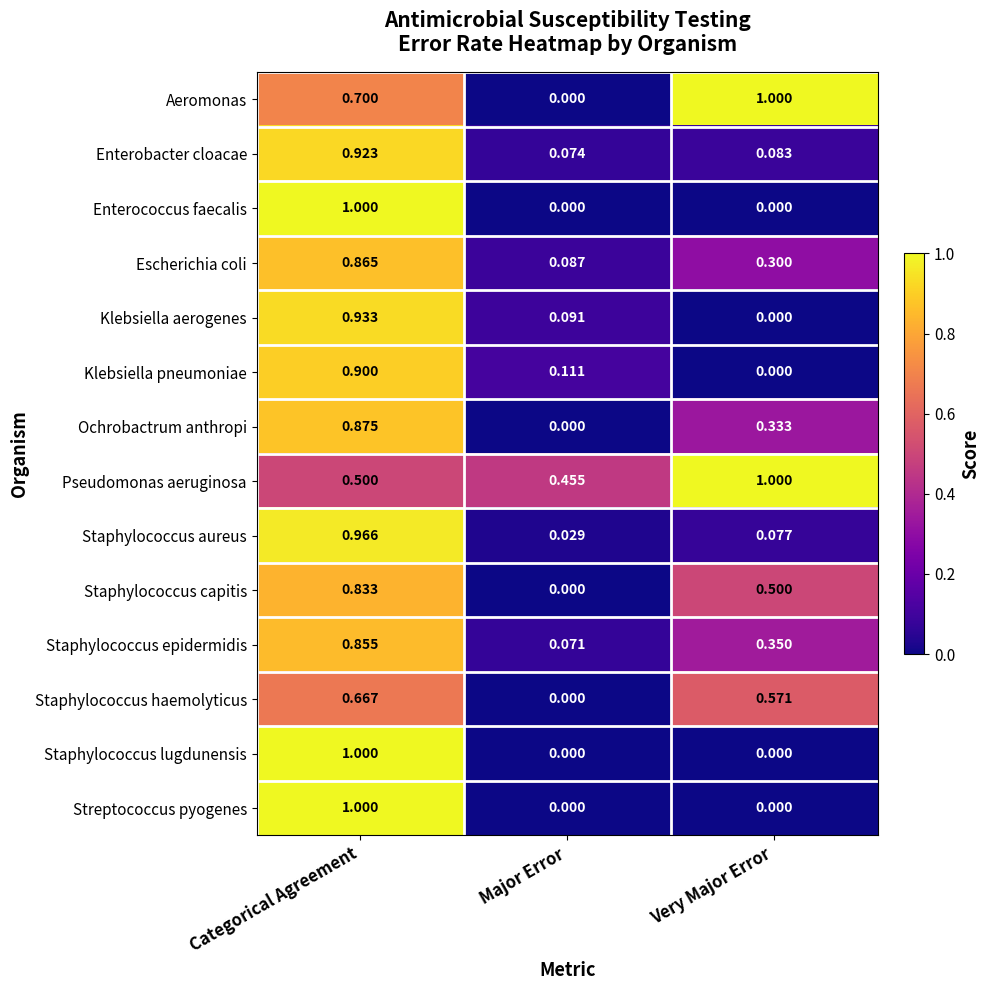

What is the greatest value displayed?

1.0